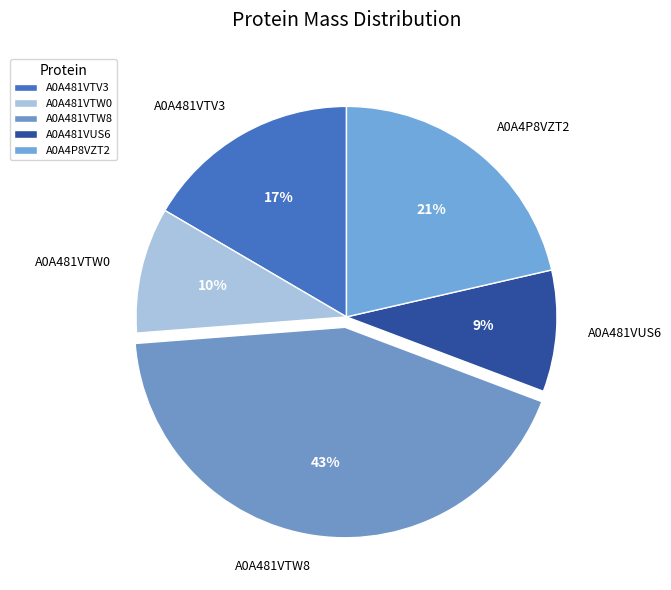

To the nearest percent, what portion does A0A481VTW0 represent?

10%